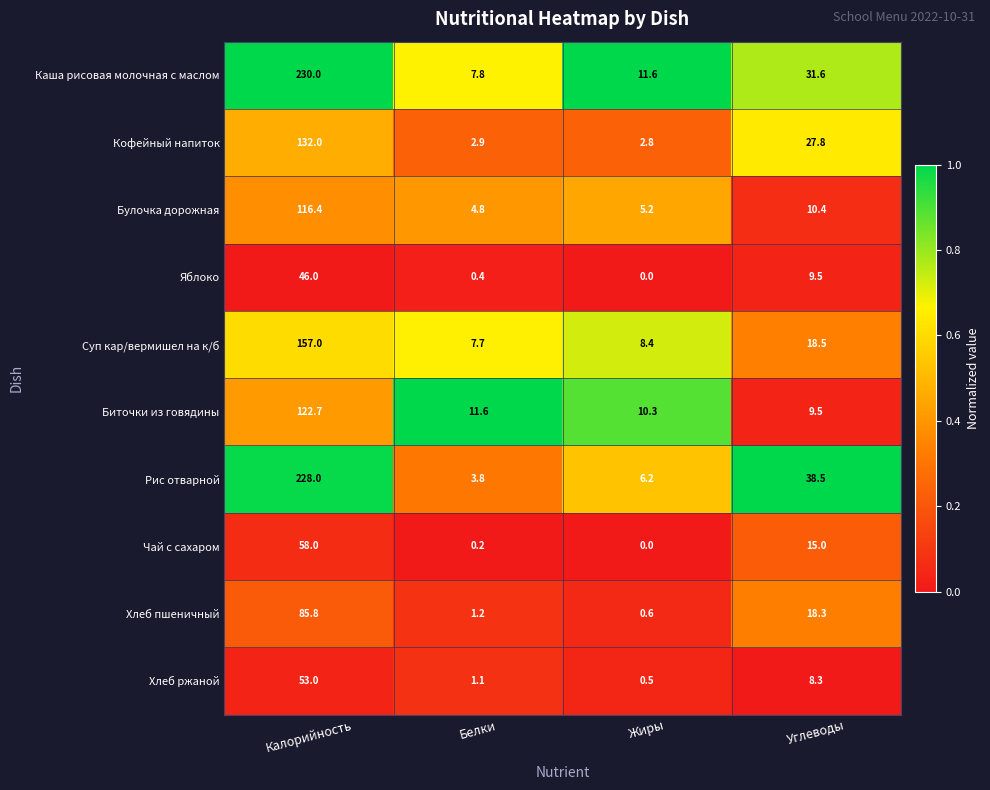

How many distinct data groups are displayed?

10